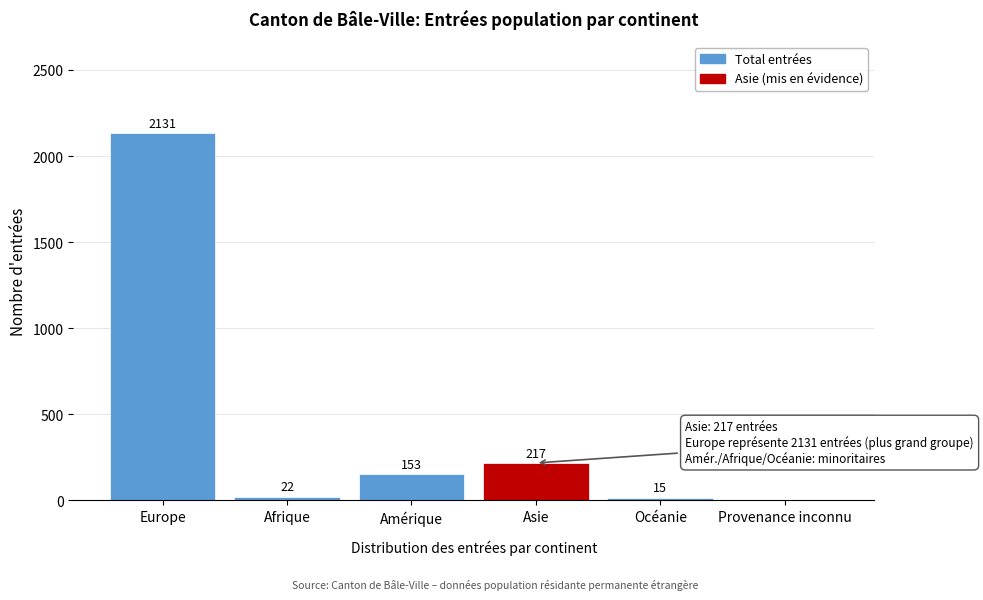

Reading right to left, transcribe all the data shown in this chart.

Provenance inconnu=0	Océanie=15	Asie=217	Amérique=153	Afrique=22	Europe=2131